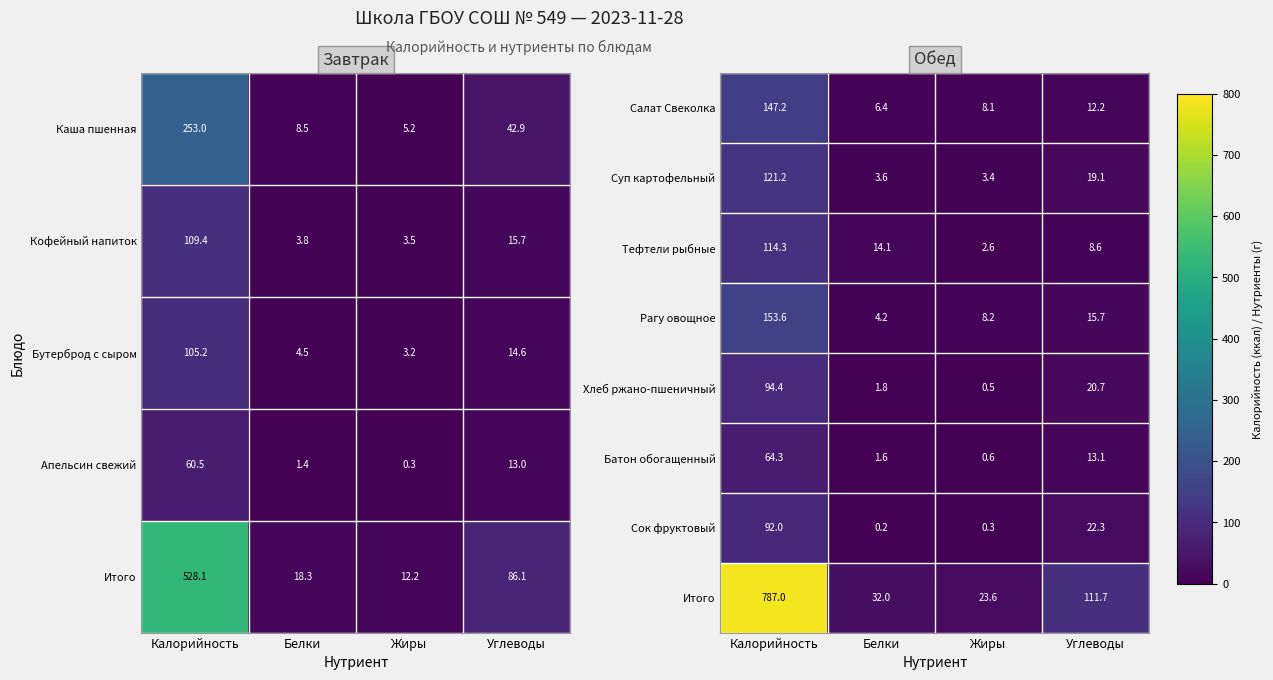

Rank the series by their maximum value, from lowest to highest.

Батон обогащенный, Сок фруктовый, Хлеб ржано-пшеничный, Тефтели рыбные, Суп картофельный, Салат Свеколка, Рагу овощное, Итого